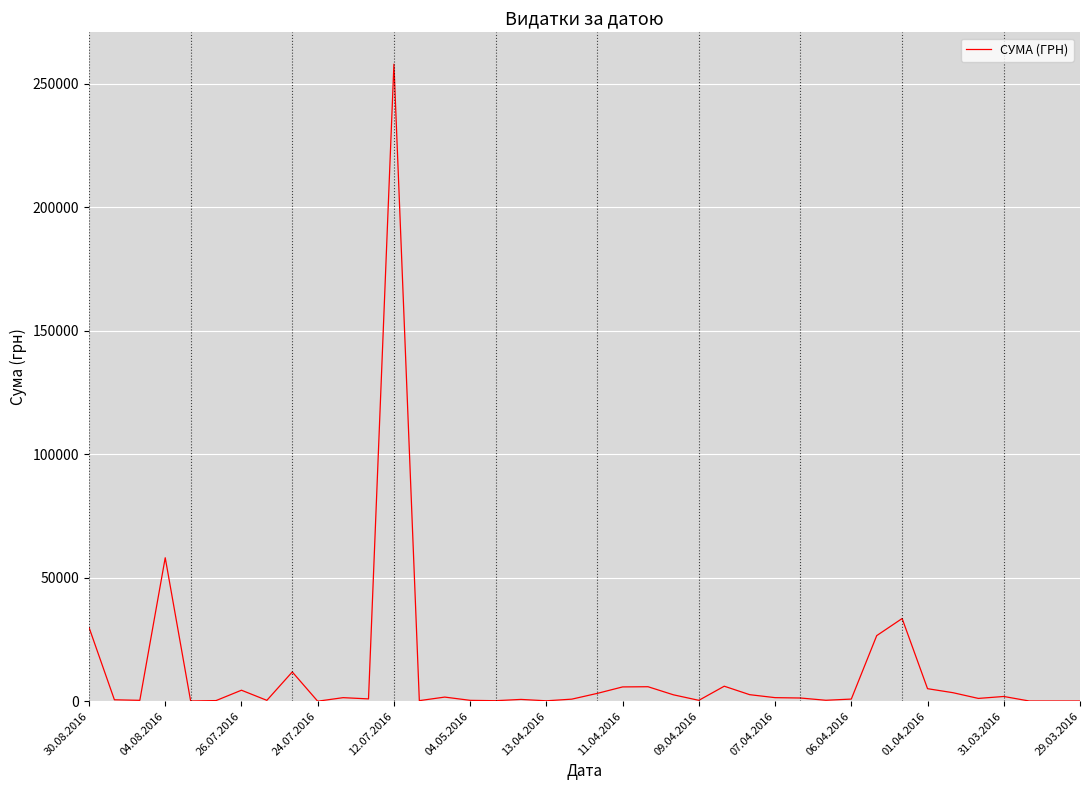

What is the difference between the maximum and minimum values?

257990.5